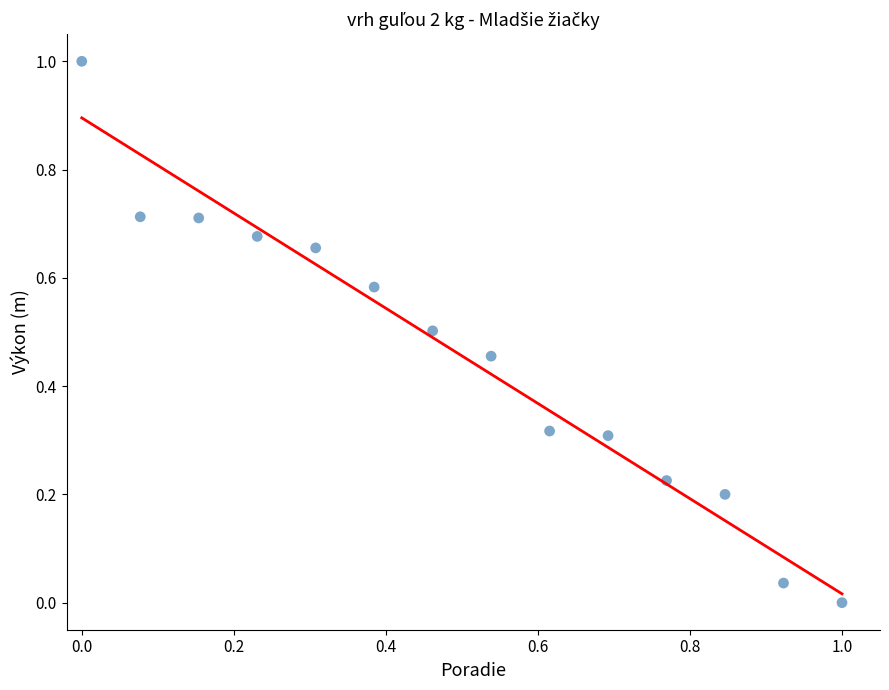

What is the range of X values (max minus min)?

1.0